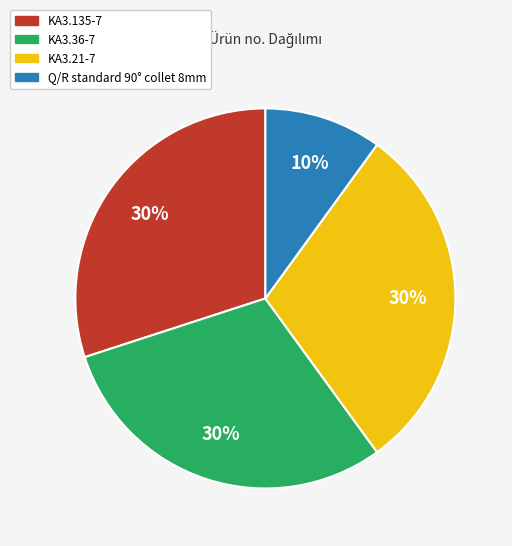

Is it true that Q/R standard 90° collet 8mm is 21% of the pie?

False